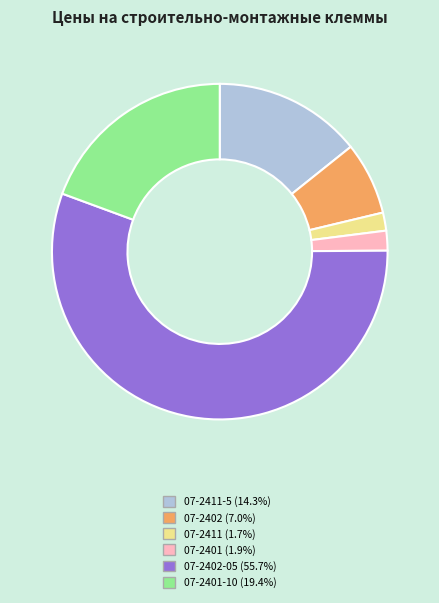

Is the sum of 07-2401 (1.9%) and 07-2402-05 (55.7%) greater than half?

Yes